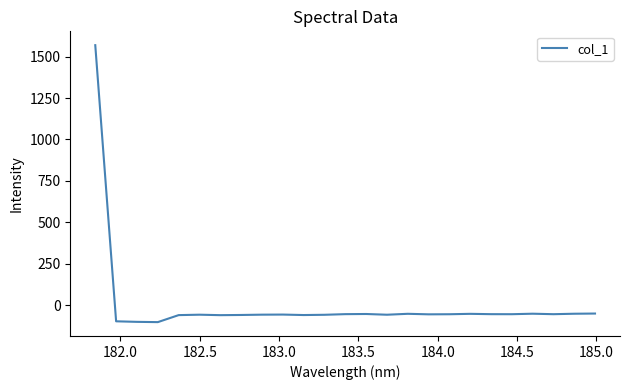

What is the difference between the maximum and minimum values?

1671.6